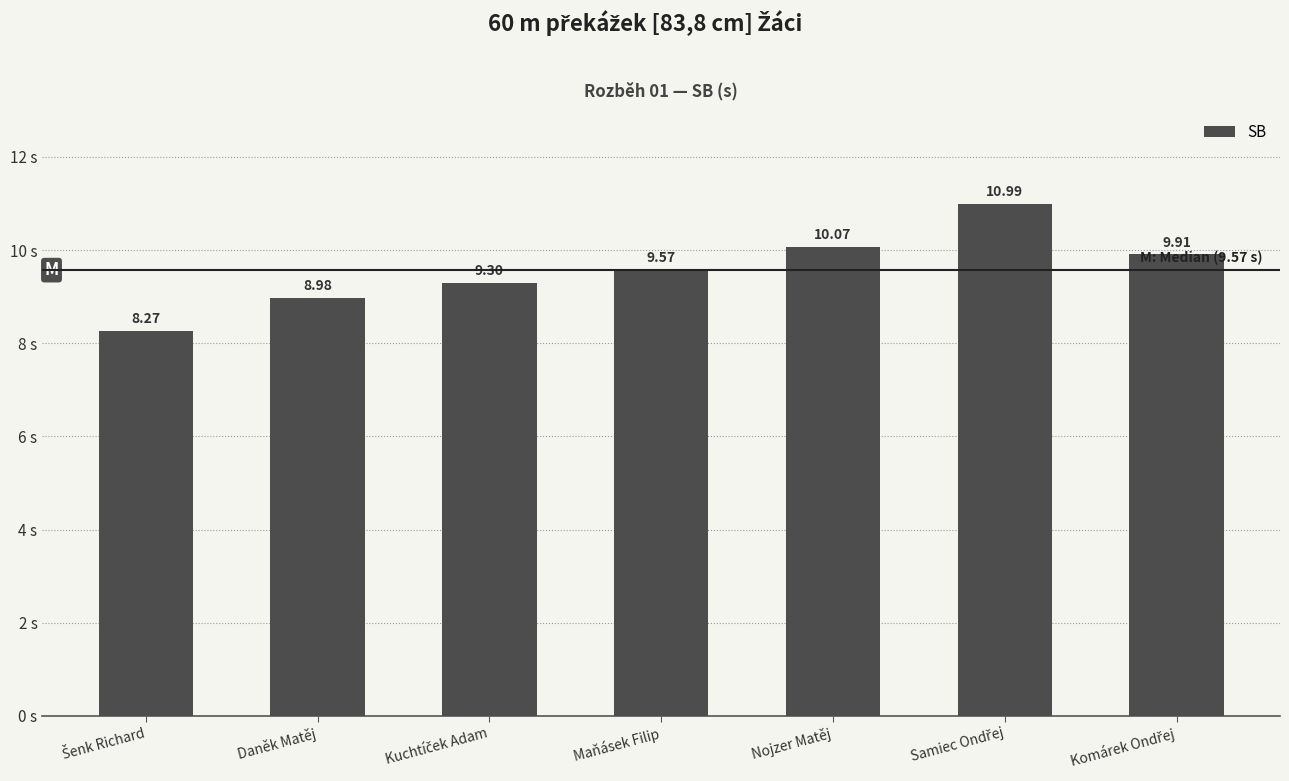

What is the label of the 6th bar from the right?

Daněk Matěj